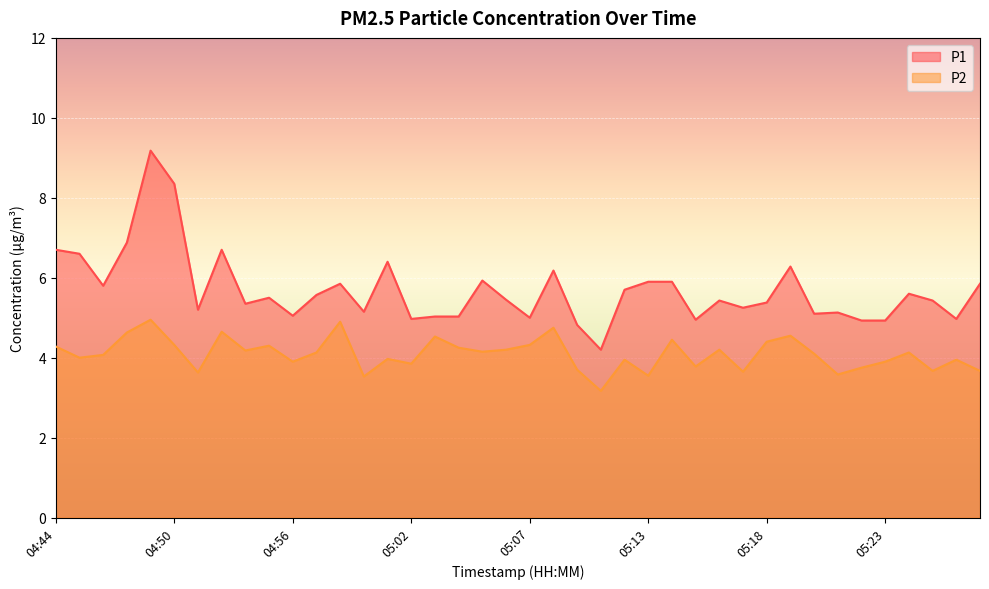

What is the difference between the highest and lowest values at 04:48?

2.2